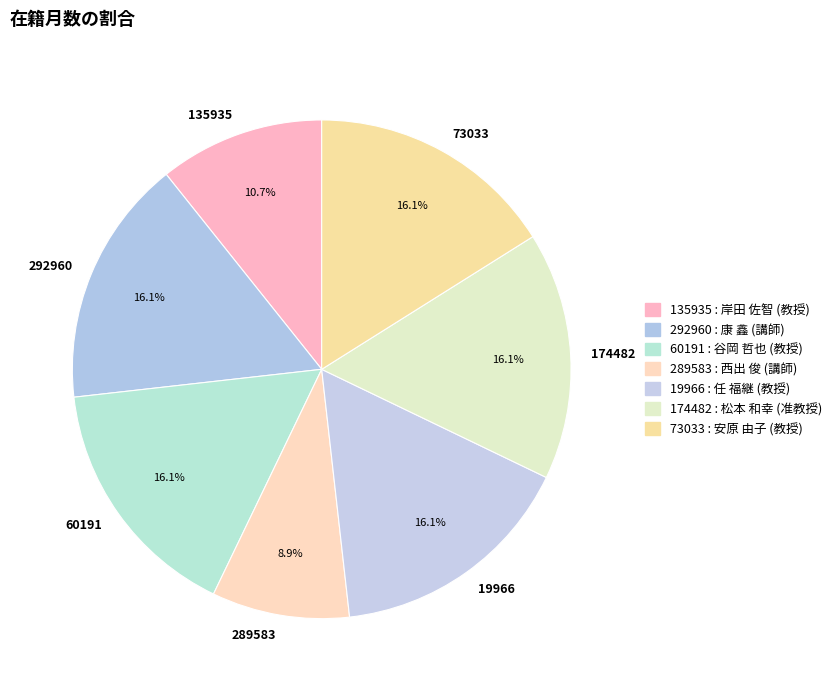

How much of the chart is everything except 60191?

83.9%